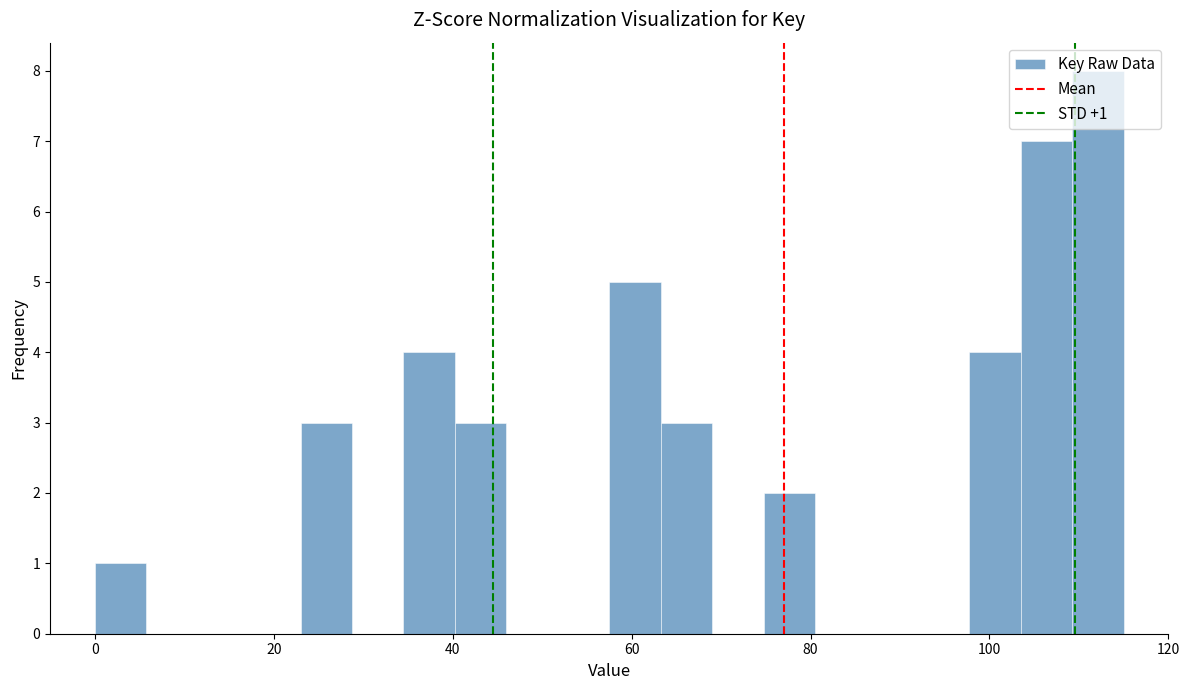

Around what value on the x-axis is the tallest bar? Give the approximate position of its centre, as read against the axis.

112